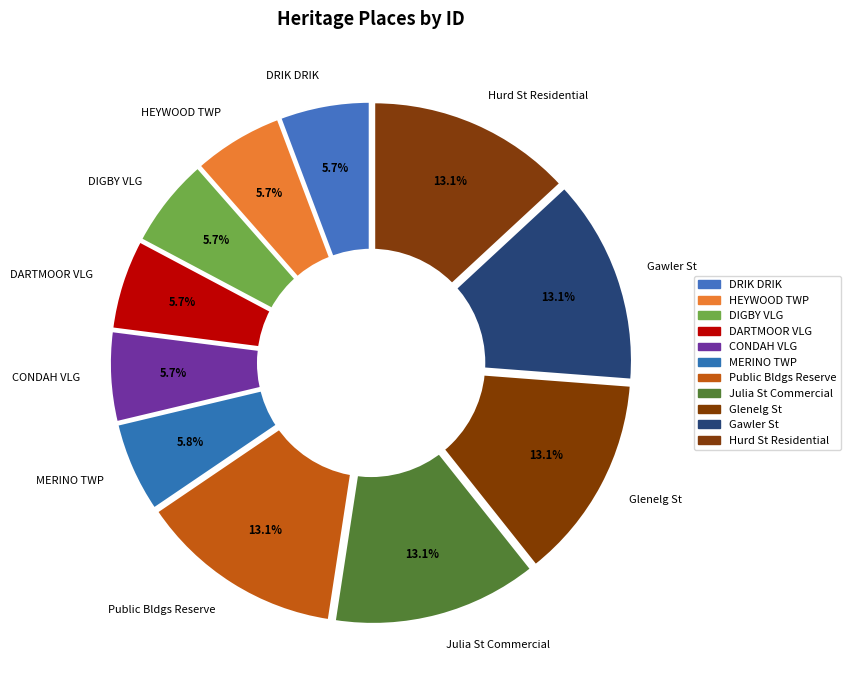

What is the smallest slice in the pie chart?

DRIK DRIK VILLAGE PRECINCT